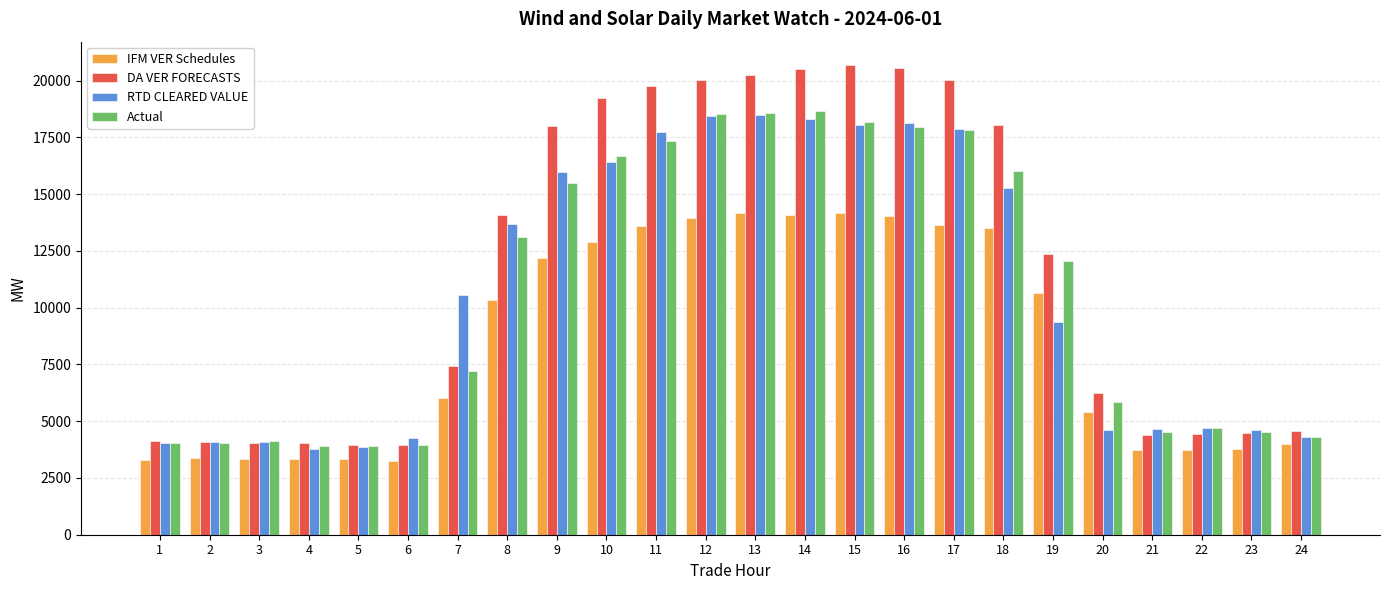

How many bars are there in each group?

4